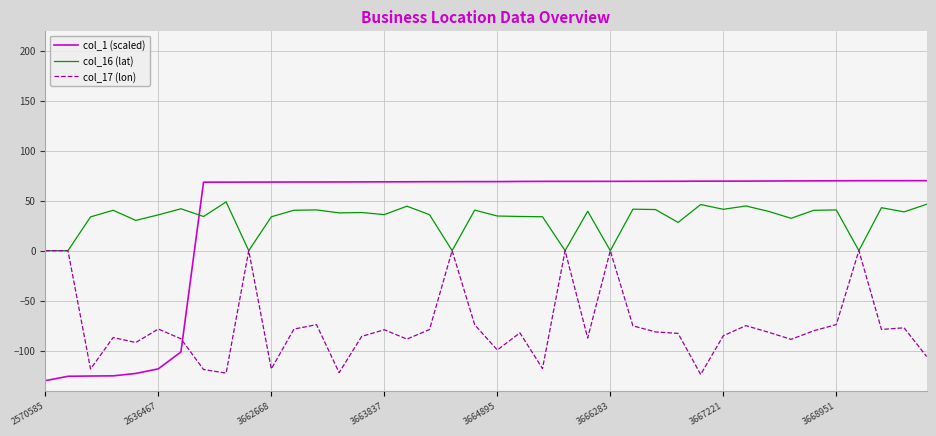

True or false: col_1 (scaled) and col_17 (lon) cross at least once.

True